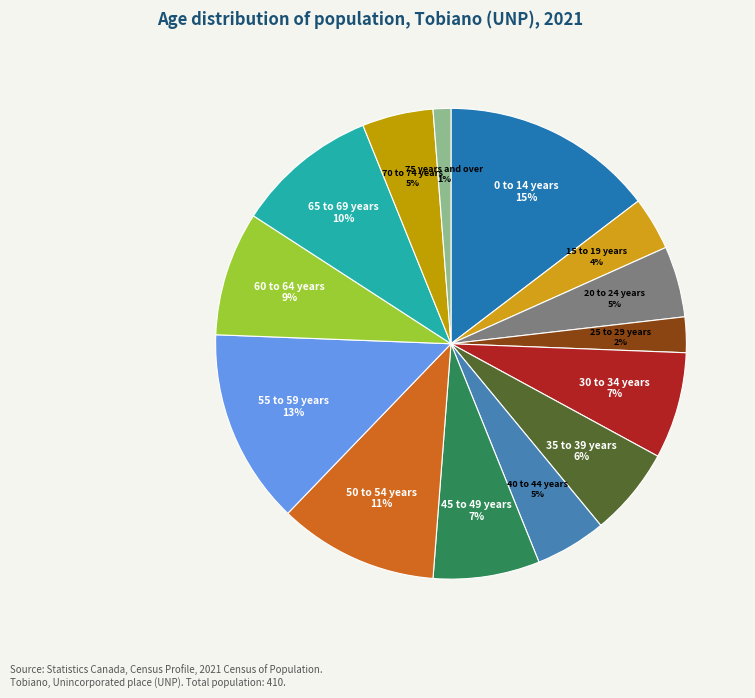

What is the smallest slice in the pie chart?

75 years and over